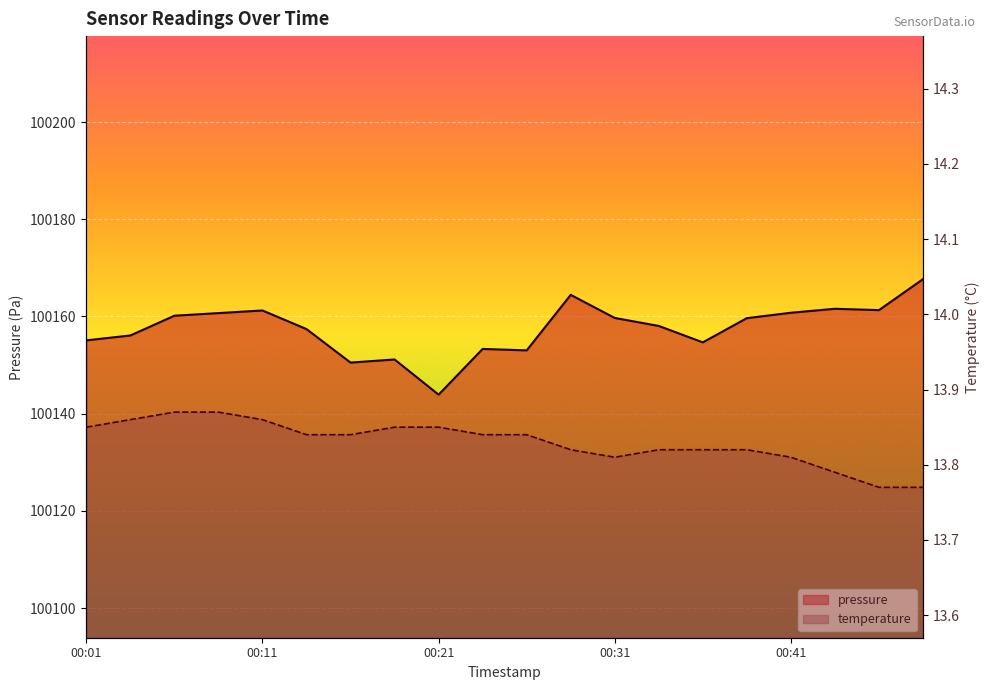

What are all the series names shown in the legend?

pressure, temperature